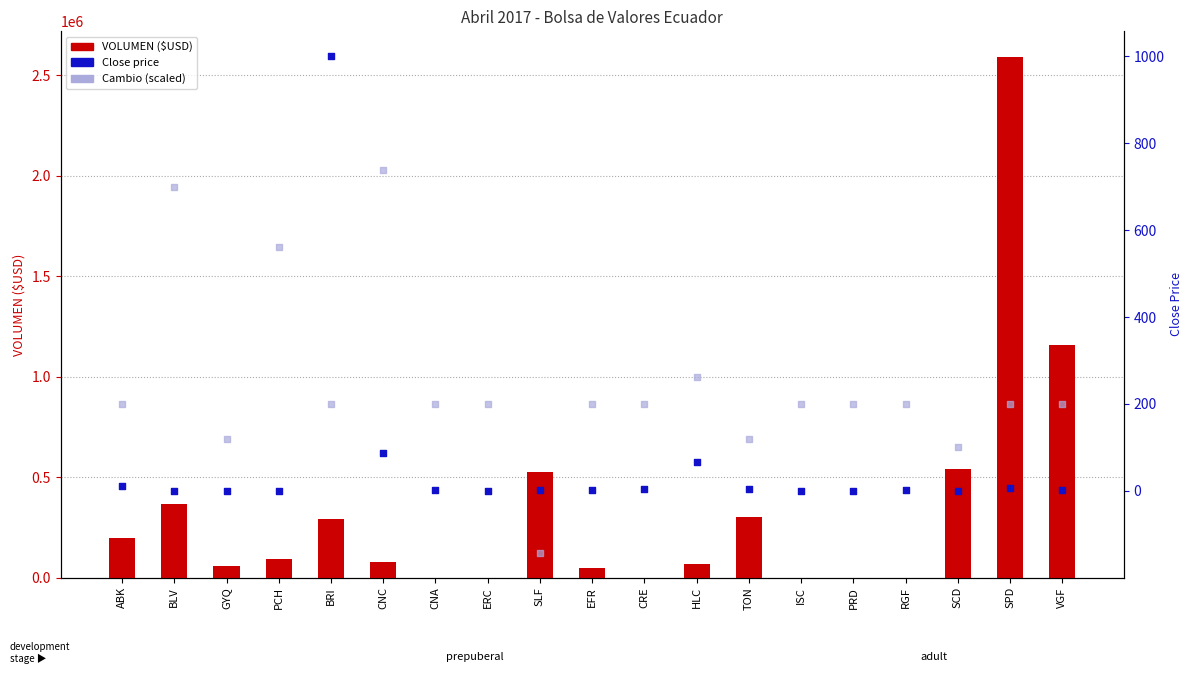

Which series has the widest spread of Y values?

VOLUMEN ($USD)